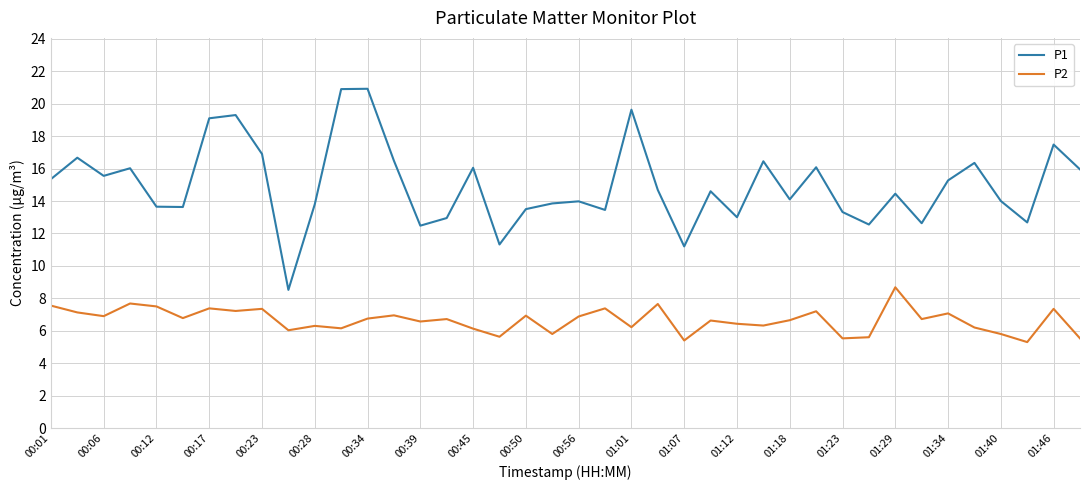

What is the sum of all P1 values?

598.8